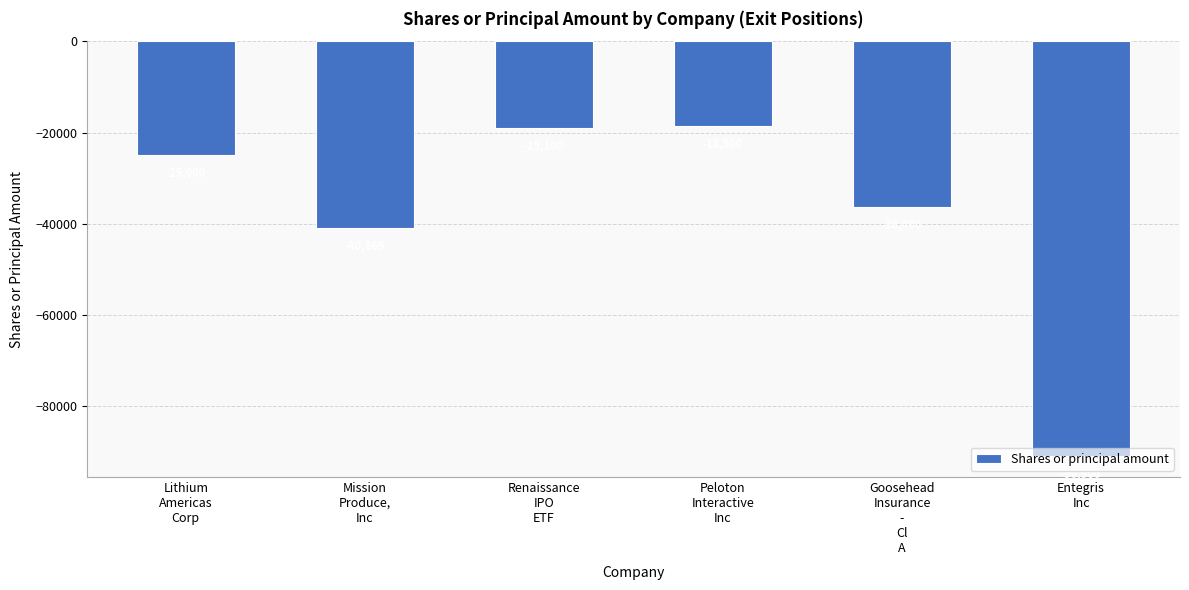

What is the difference between the maximum and minimum values?

72400